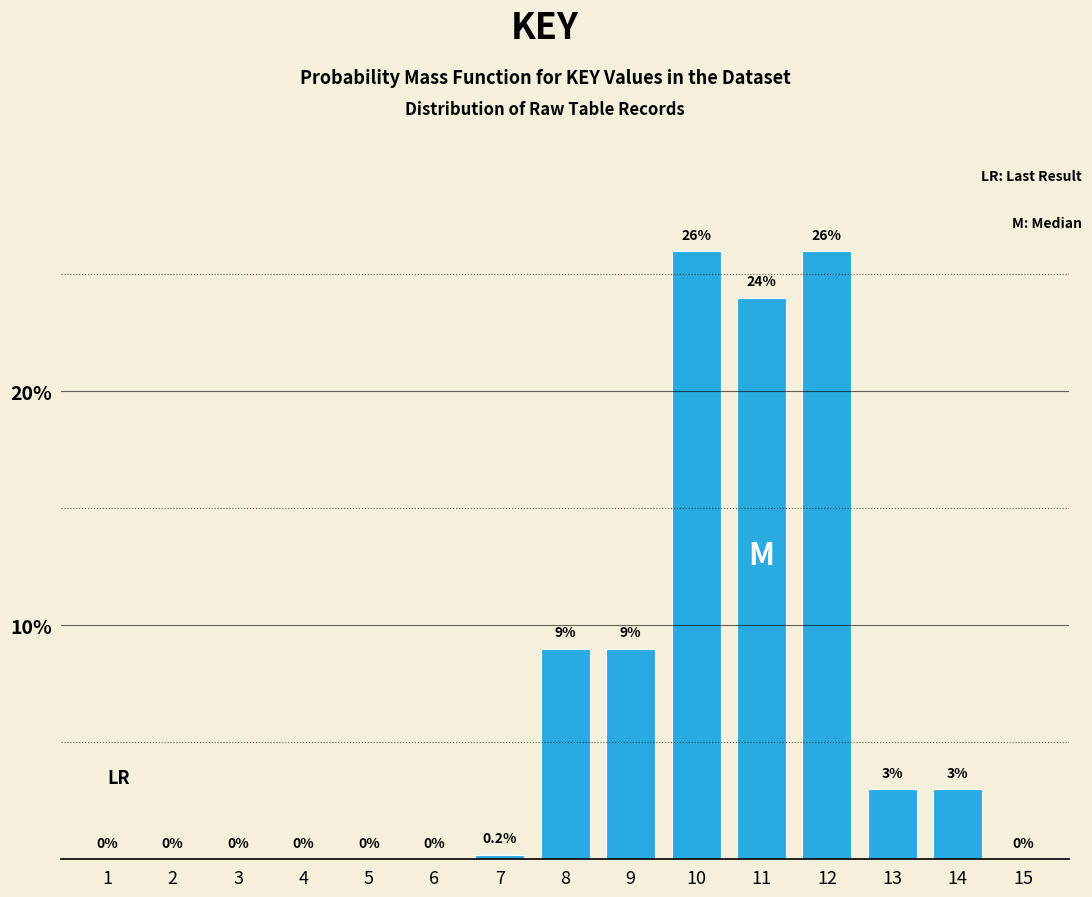

Reading left to right, what are all the values shown in this chart?

1=0.0	2=0.0	3=0.0	4=0.0	5=0.0	6=0.0	7=0.2	8=9.0	9=9.0	10=26.0	11=24.0	12=26.0	13=3.0	14=3.0	15=0.0